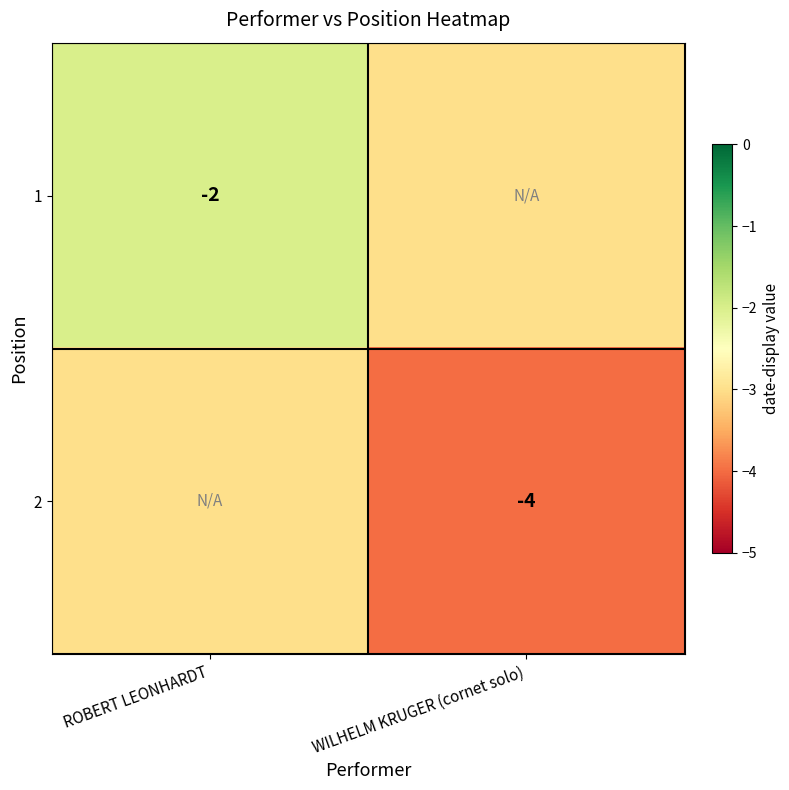

The value of 1 at ROBERT LEONHARDT is -2. True or false?

True